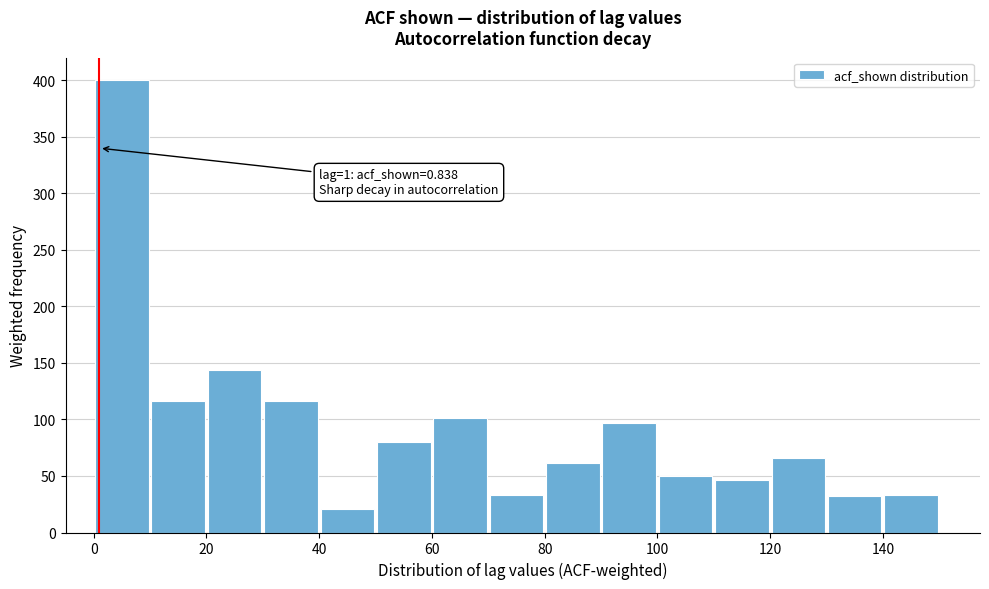

Which range on the x-axis has the tallest bar?

0 to 10